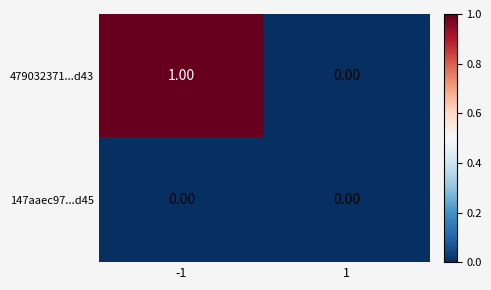

What is the difference between the highest and lowest values at -1?

1